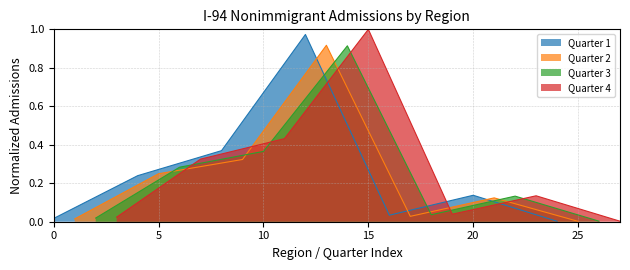

True or false: Quarter 3 has a value of 0.1 at 10.

False